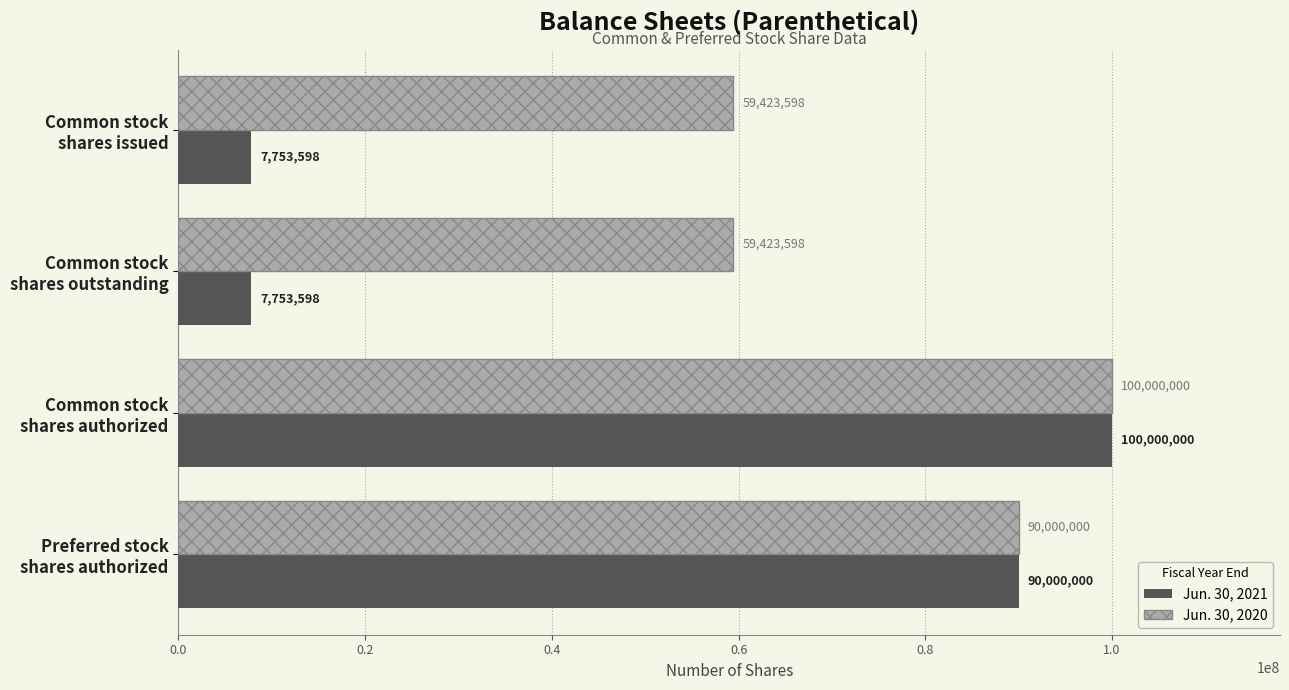

Which series has the largest total across all categories?

Jun. 30, 2020